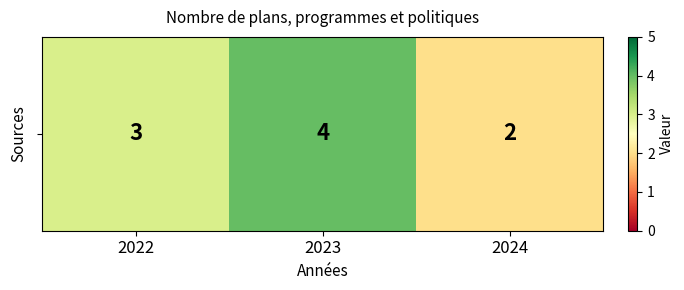

True or false: the data shows 2 at 2023.

False